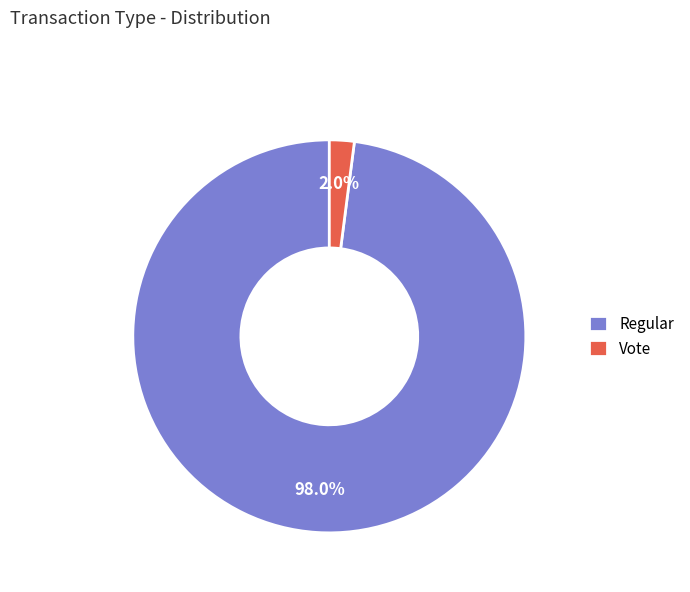

To the nearest percent, what is the average slice percentage?

50%